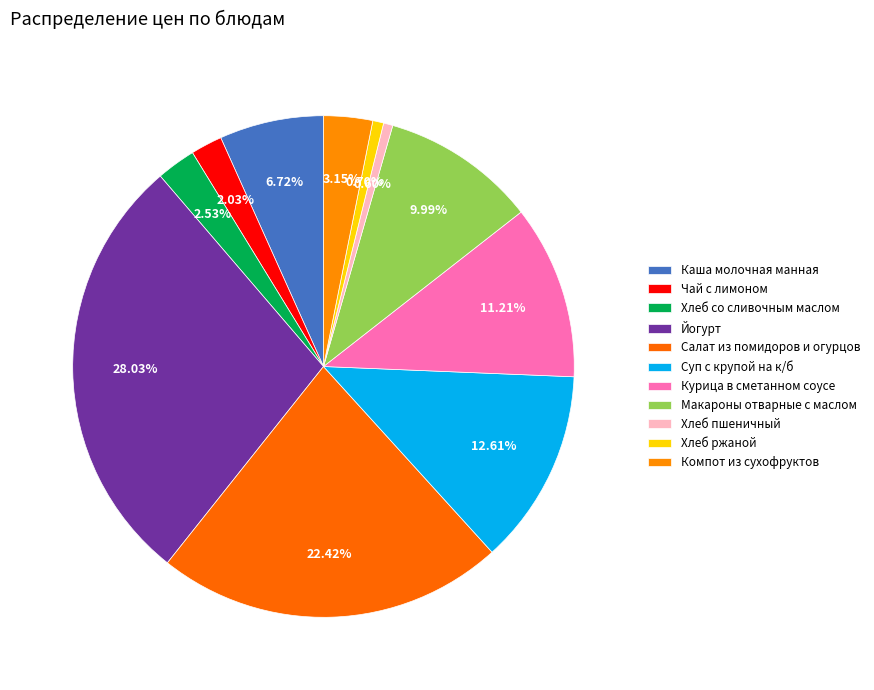

To the nearest percent, what is the average slice percentage?

9%